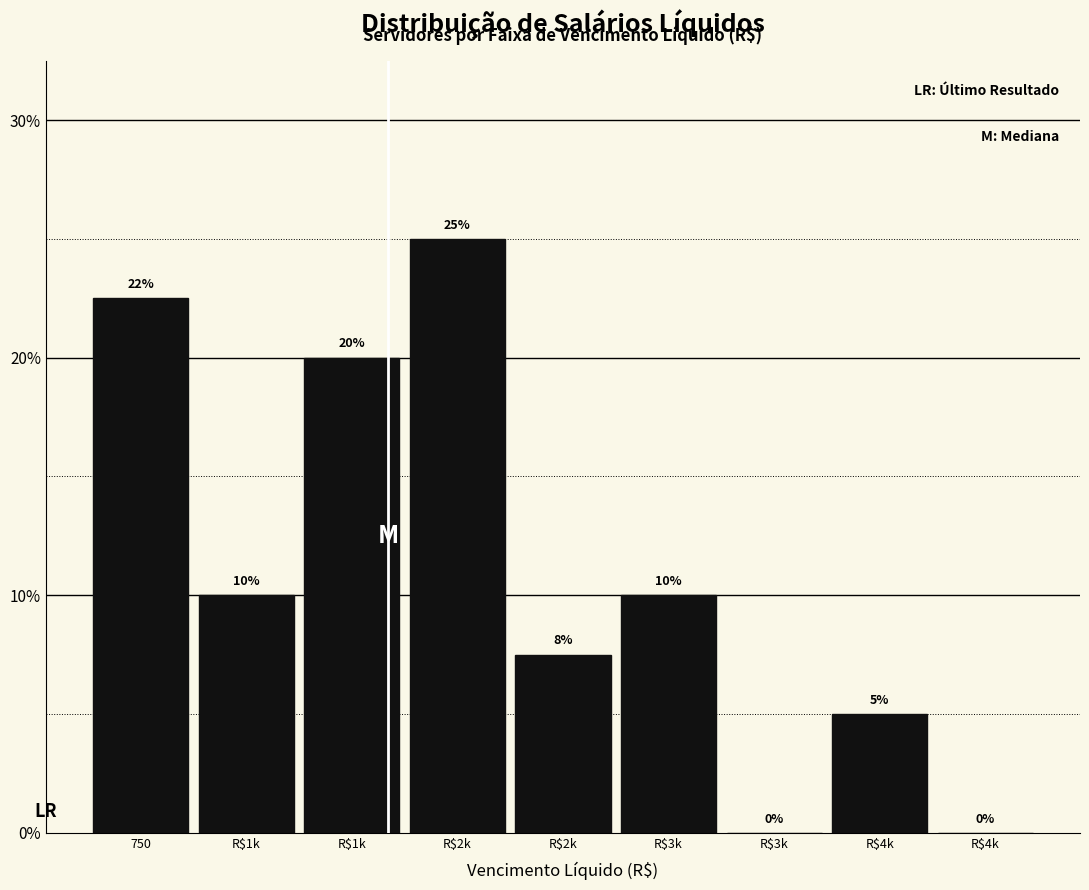

How many positive values are there?

7